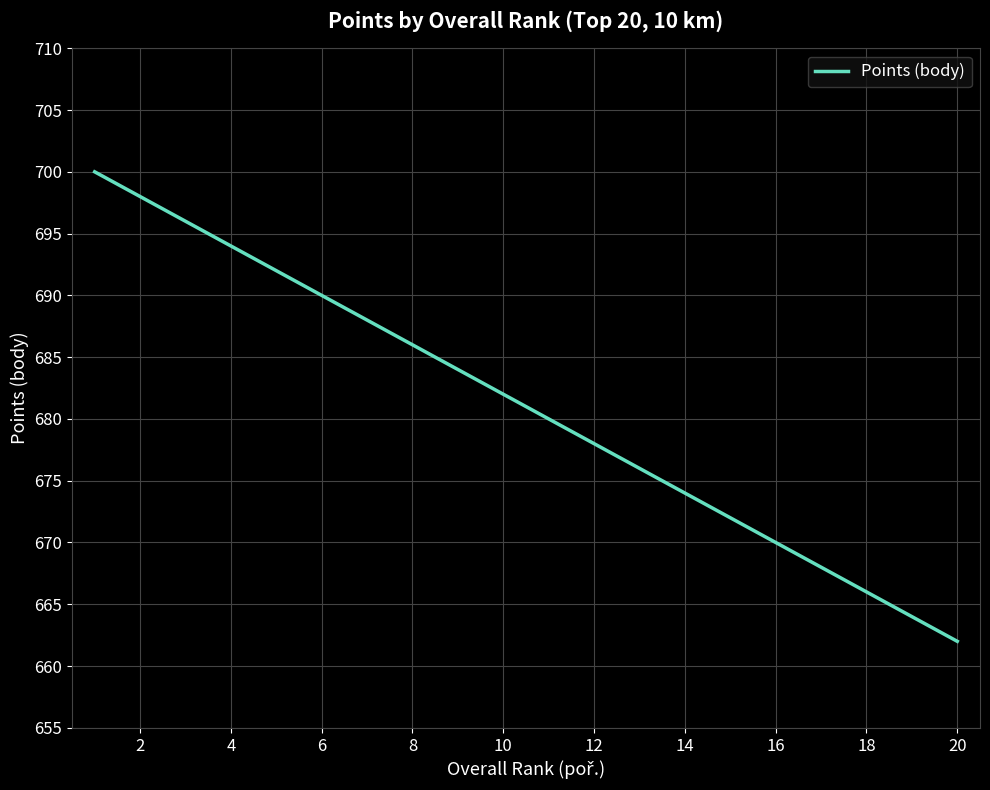

What is the maximum value shown in the chart?

700